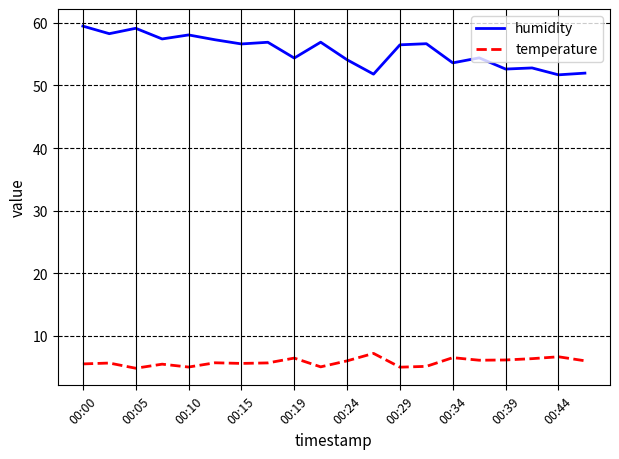

True or false: temperature has more than 1 interior local peaks.

True